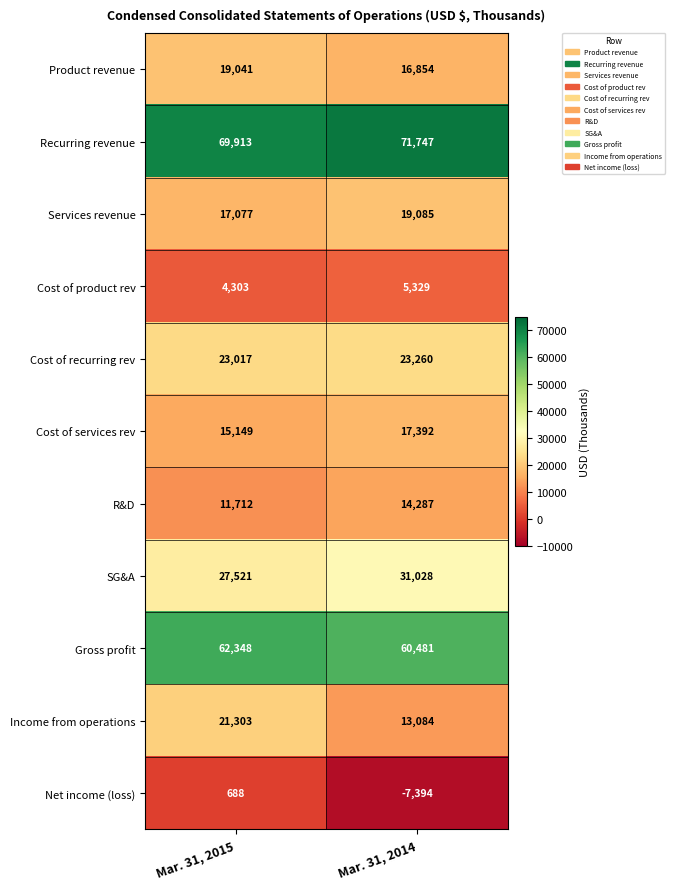

Where is Cost of recurring rev nearest to the value 23138?

Mar. 31, 2015